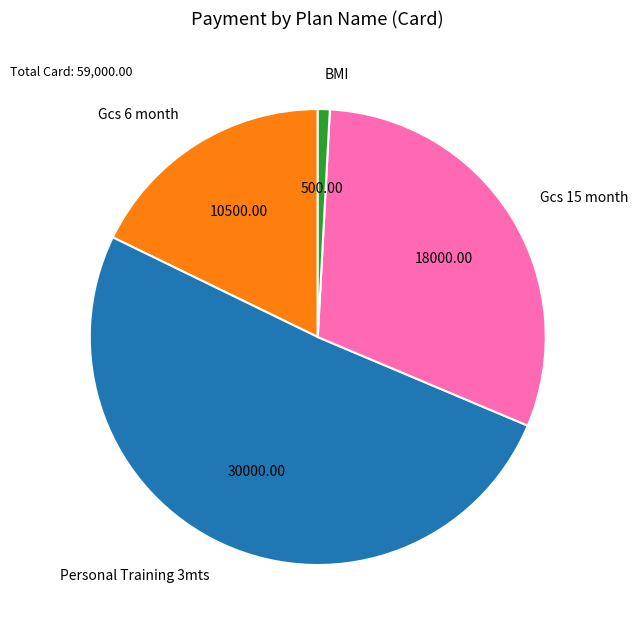

Rank the categories by value from highest to lowest.

Personal Training 3mts, Gcs 15 month, Gcs 6 month, BMI